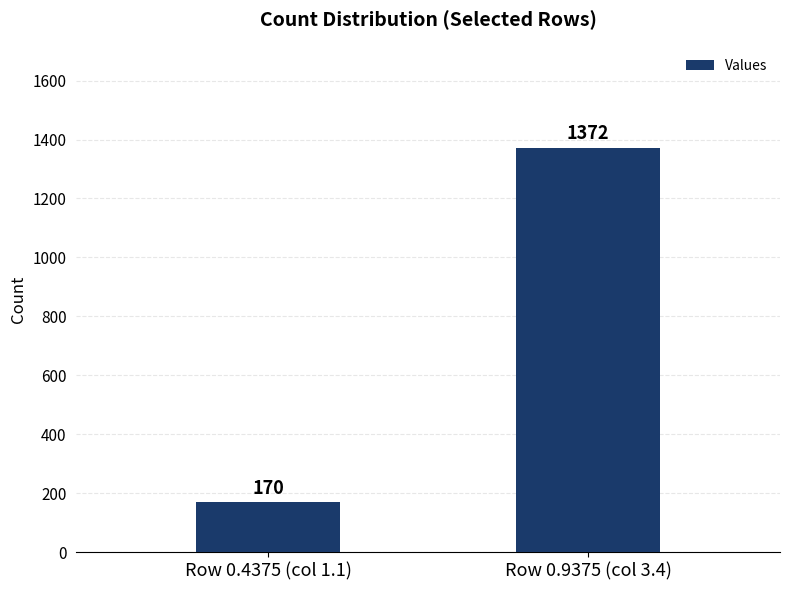

What is the difference between the maximum and minimum values?

1202